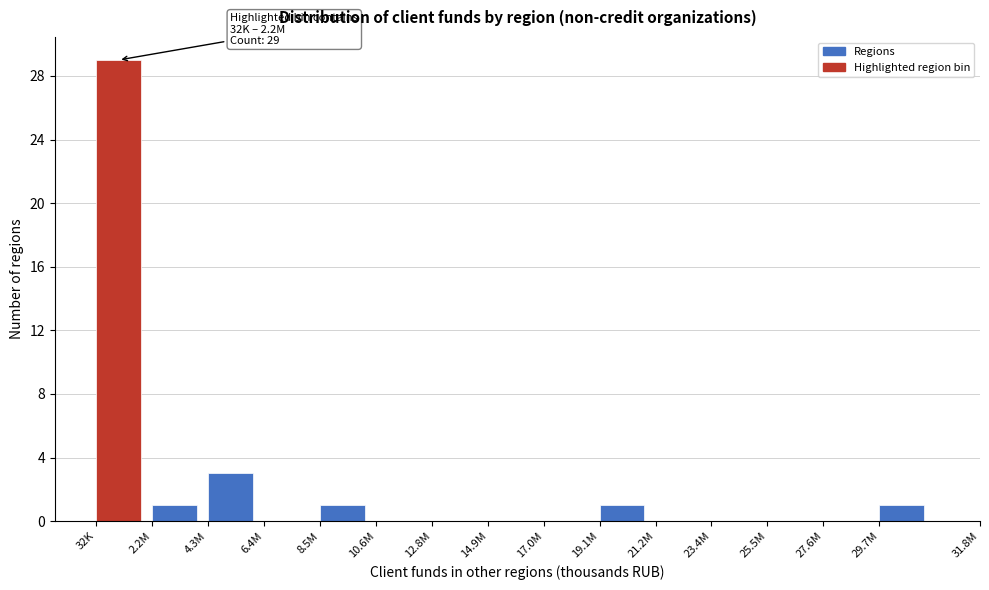

Reading left to right, extract all data points from this chart.

32K=29	2.2M=1	4.3M=3	6.4M=0	8.5M=1	10.6M=0	12.8M=0	14.9M=0	17.0M=0	19.1M=1	21.2M=0	23.4M=0	25.5M=0	27.6M=0	29.7M=1